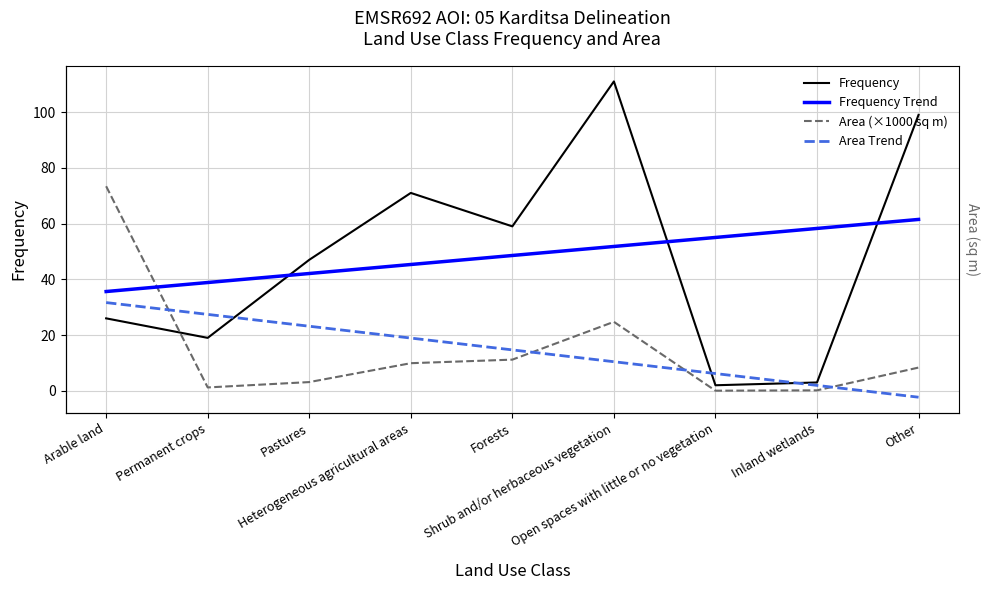

At which label is Area Trend closest to 14?

Forests